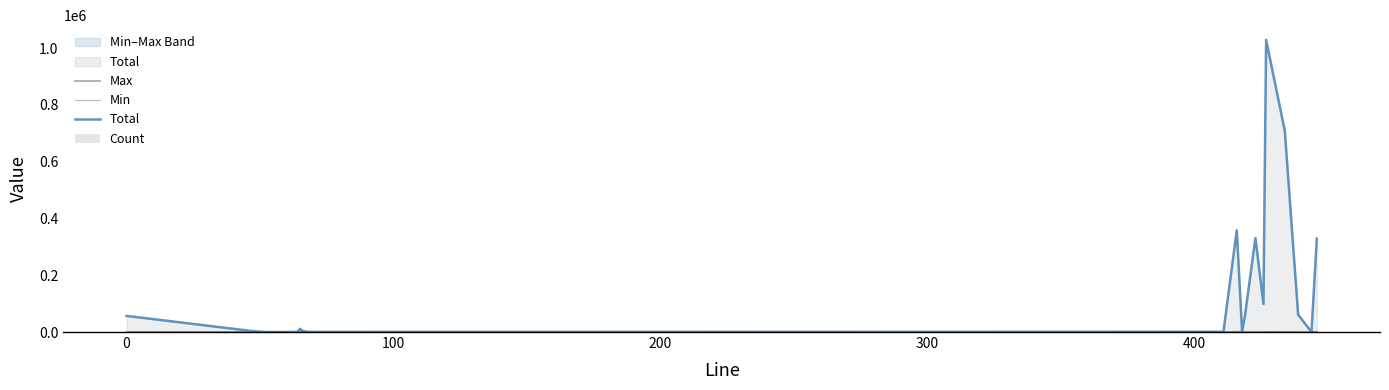

What is the maximum value for Total?

1029228